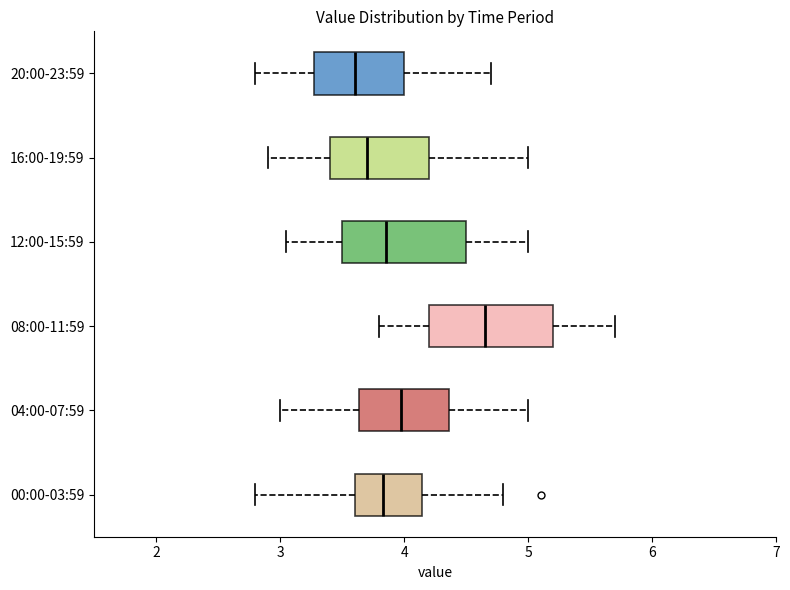

Which box has the furthest to the left median line?

20:00-23:59